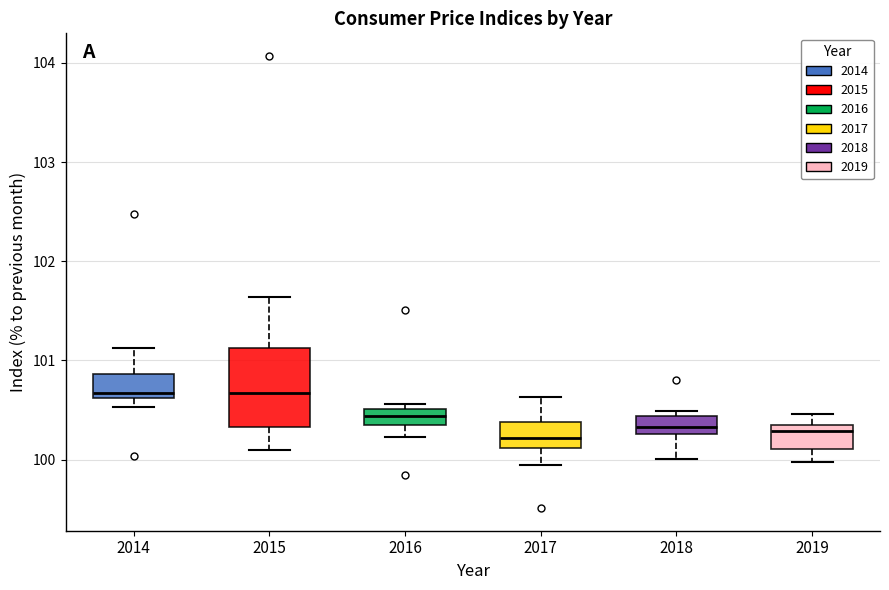

Reading left to right, read every box against the y-axis: the position of its median line, the range the box covers, and the ends of its whiskers. The values are not printed on the chart, so give them approximately, as read against the axis.

2014: median 100.7, box 100.6 to 100.9, whiskers 100.5 to 101.1
2015: median 100.7, box 100.3 to 101.1, whiskers 100.1 to 101.6
2016: median 100.4, box 100.3 to 100.5, whiskers 100.2 to 100.6
2017: median 100.2, box 100.1 to 100.4, whiskers 99.9 to 100.6
2018: median 100.3 (inside the box), box 100.3 to 100.4, whiskers 100.0 to 100.5
2019: median 100.3 (just below the box's upper edge), box 100.1 to 100.3, whiskers 100.0 to 100.5